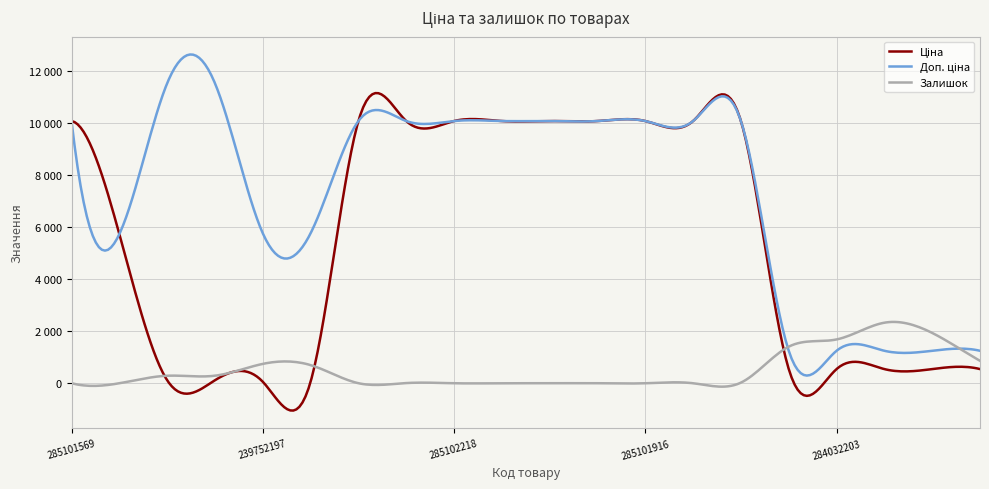

Count the number of data series in this chart.

3